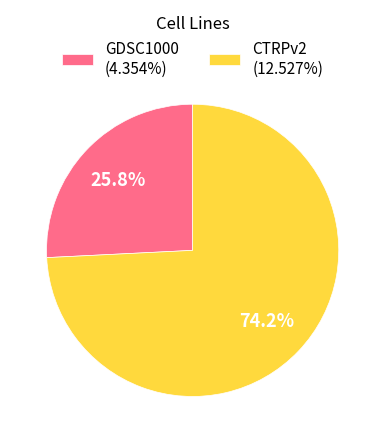

What is the majority slice?

CTRPv2